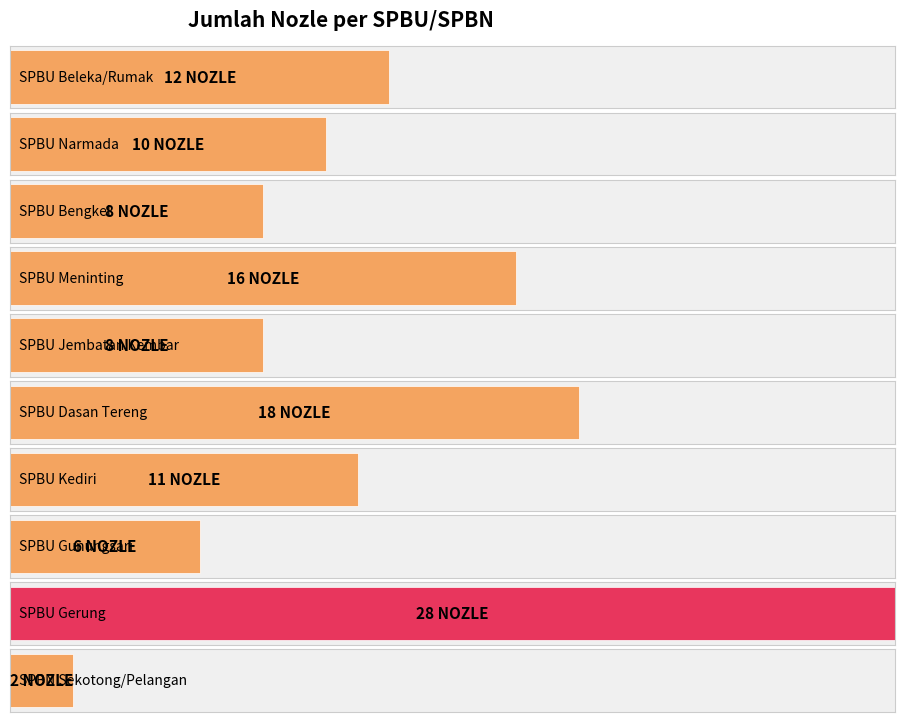

Approximately how many times larger is the value at SPBN Sekotong/Pelangan compared to SPBU Kediri?

0.2